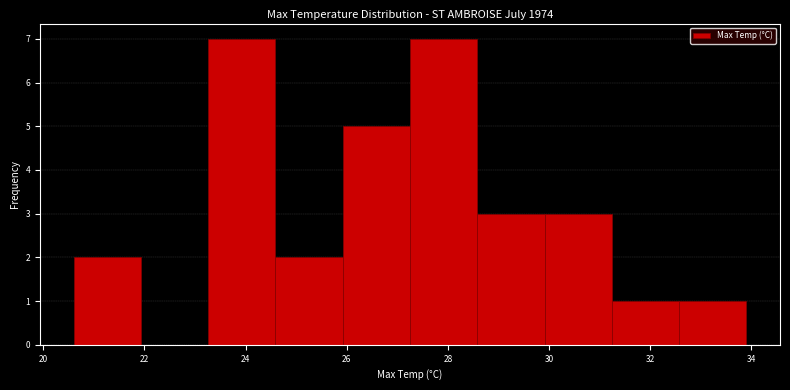

Reading left to right, list every bar in this chart as the range it spans on the x-axis followed by its height. Neither the bar edges nor the heights are printed on the chart, so give them approximately, as read against the axes.

20.6 to 22.0: 2
22.0 to 23.2: 0
23.2 to 24.6: 7
24.6 to 26.0: 2
26.0 to 27.2: 5
27.2 to 28.6: 7
28.6 to 30.0: 3
30.0 to 31.2: 3
31.2 to 32.6: 1
32.6 to 34.0: 1